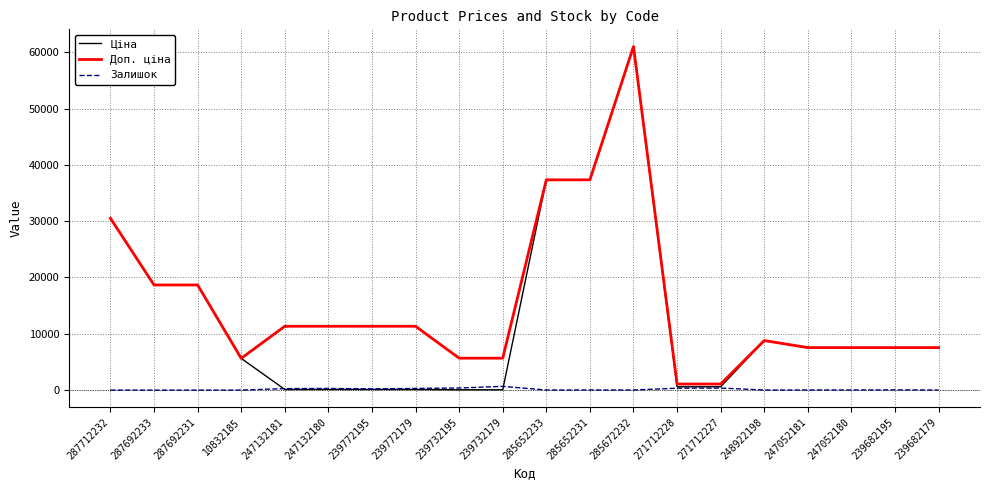

The Доп. ціна series shows 5667.0 at 239732179. True or false?

True